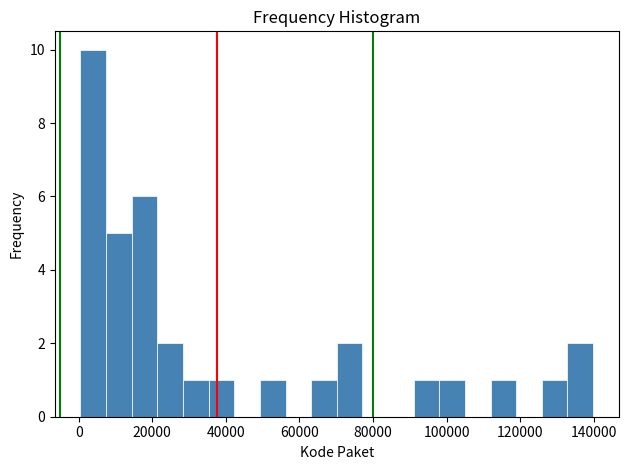

Read against the x-axis, roughly where is the centre of the tallest bar?

4000